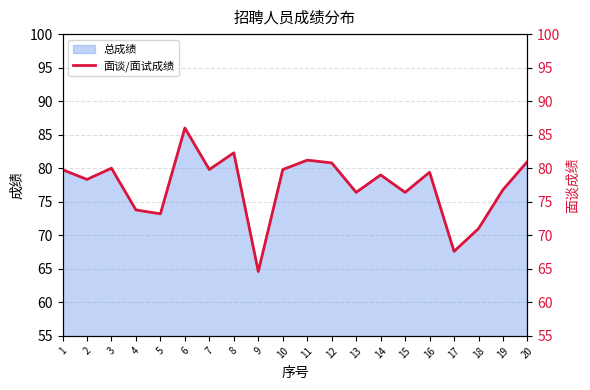

Reading right to left, what are all the values shown in this chart?

20=81.0	19=76.8	18=71.0	17=67.6	16=79.4	15=76.4	14=79.0	13=76.4	12=80.8	11=81.2	10=79.8	9=64.6	8=82.3	7=79.8	6=86.0	5=73.2	4=73.8	3=80.0	2=78.3	1=79.8